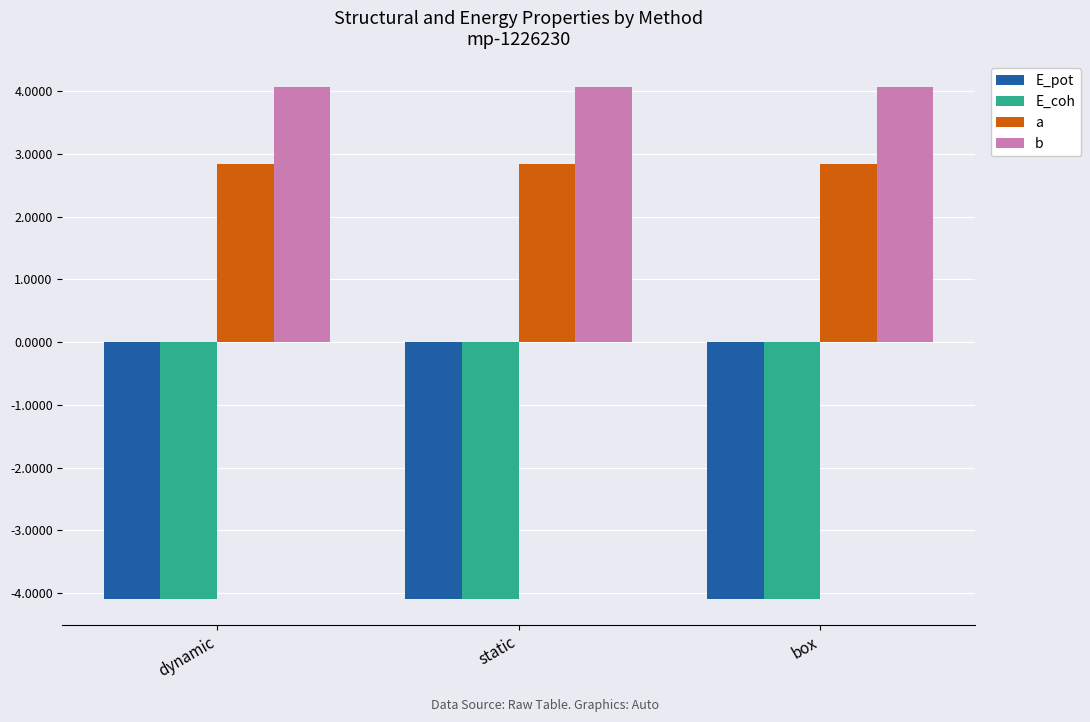

What is the greatest value displayed?

4.1